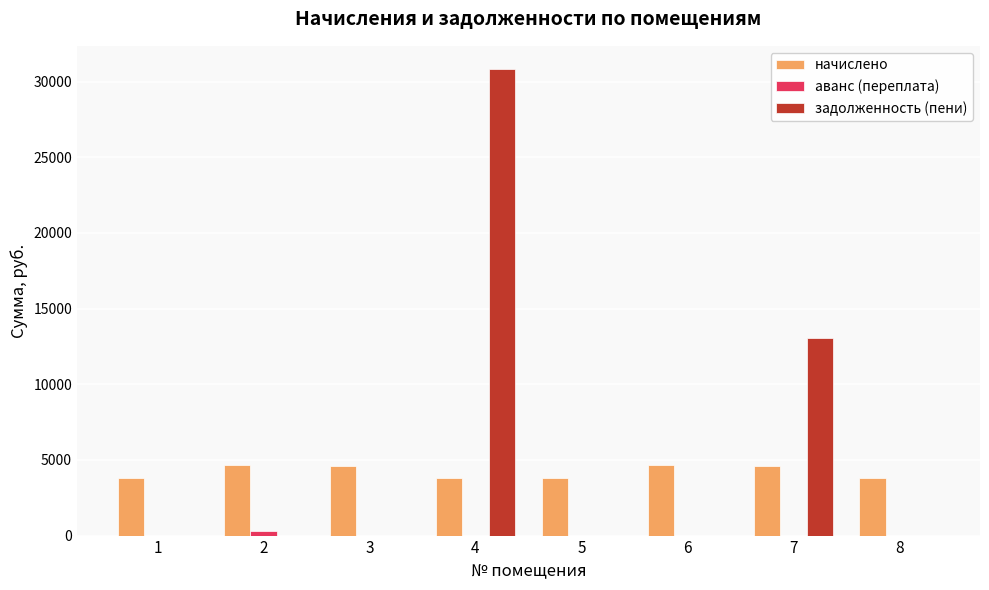

The value of начислено at 1 is 3812.9. True or false?

True